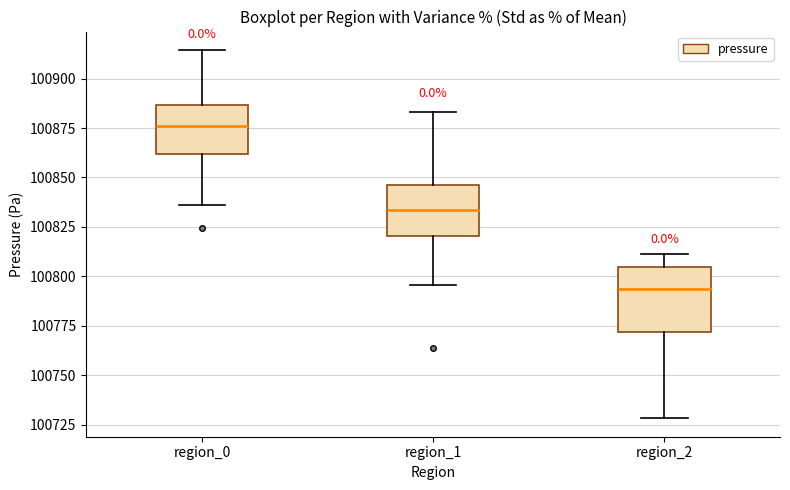

Which box has the lowest median line?

region_2